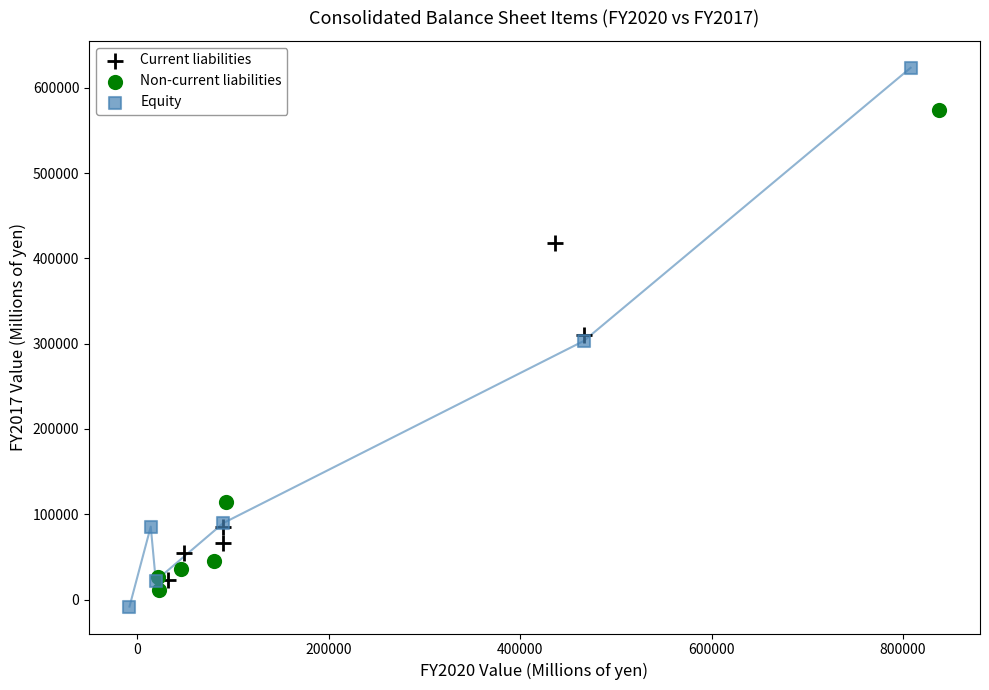

Which series has the widest spread of Y values?

Equity